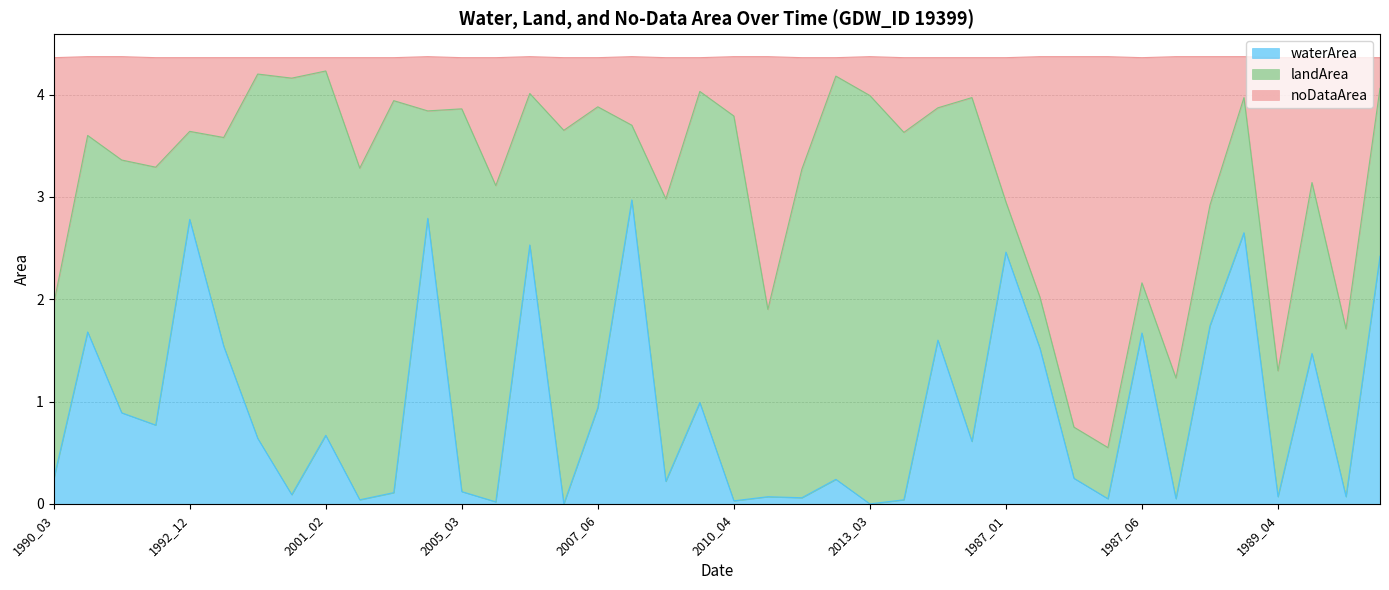

How many lines are shown in the chart?

3